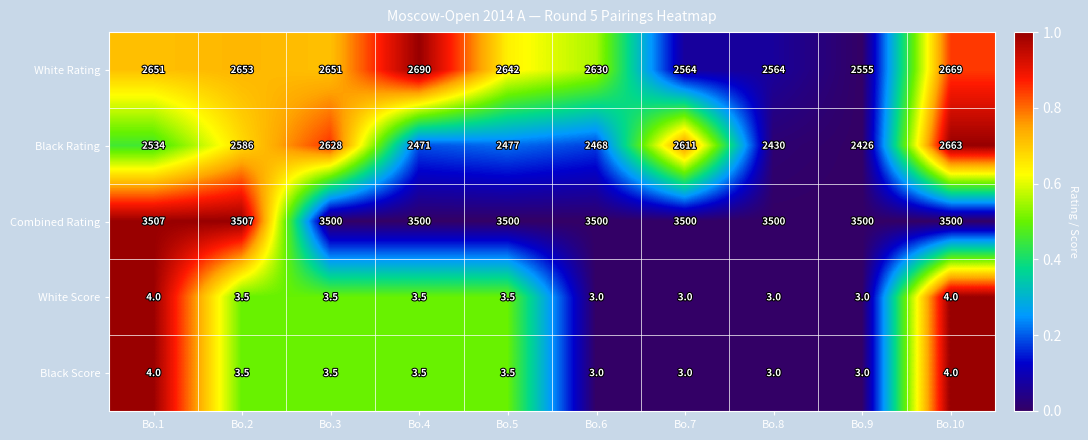

Is it true that White Rating equals 4085.8 at Bo.10?

False